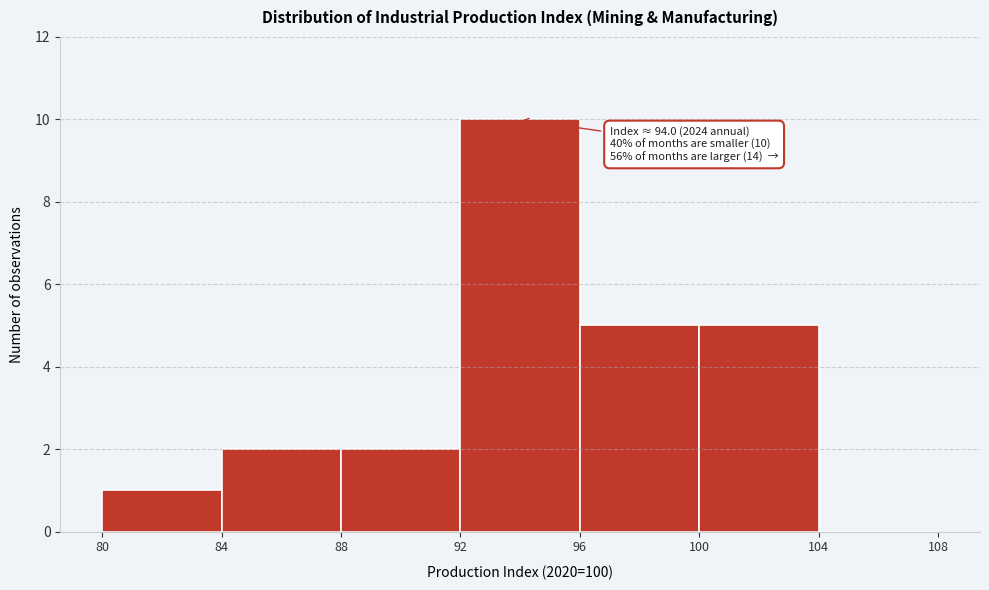

Over which range of the x-axis is the bar tallest?

92 to 96